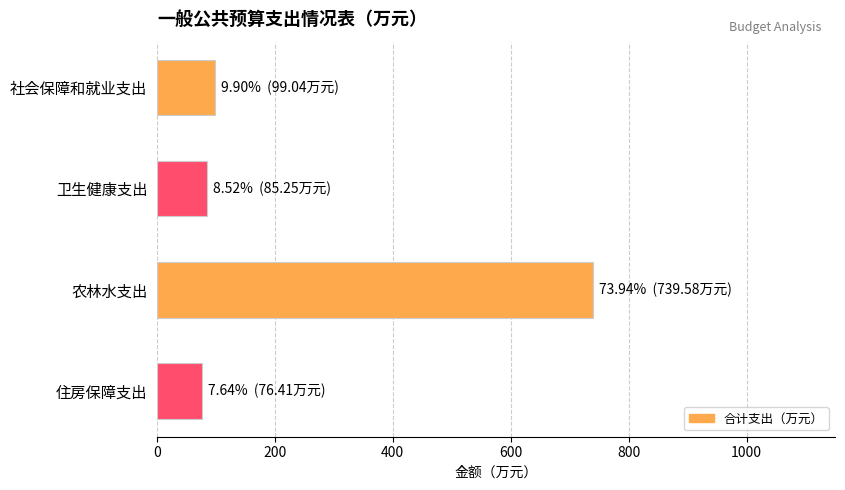

True or false: the data shows 99.0 at 社会保障和就业支出.

True